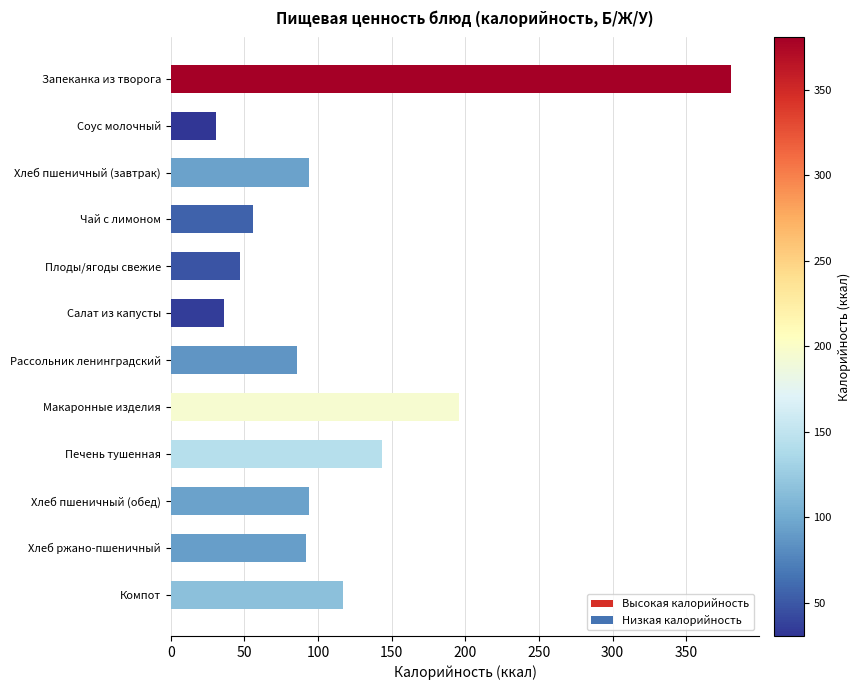

What is the approximate value at Макаронные изделия?

195.7